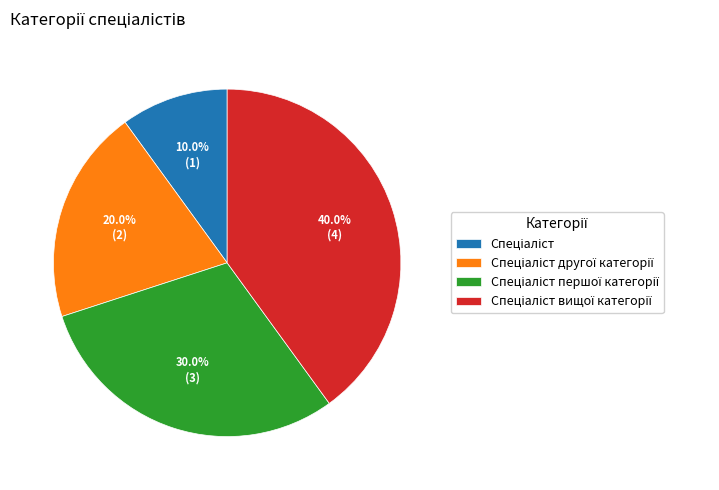

Is there a majority slice in this chart?

No